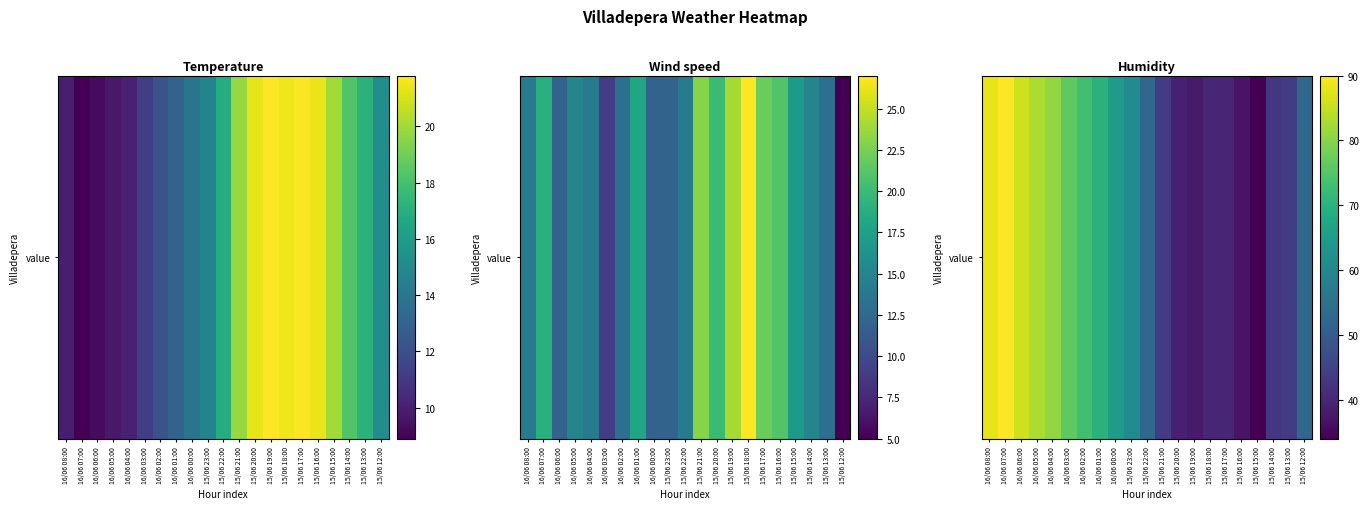

Which has a higher value, 15/06 16:00 or 16/06 06:00?

16/06 06:00